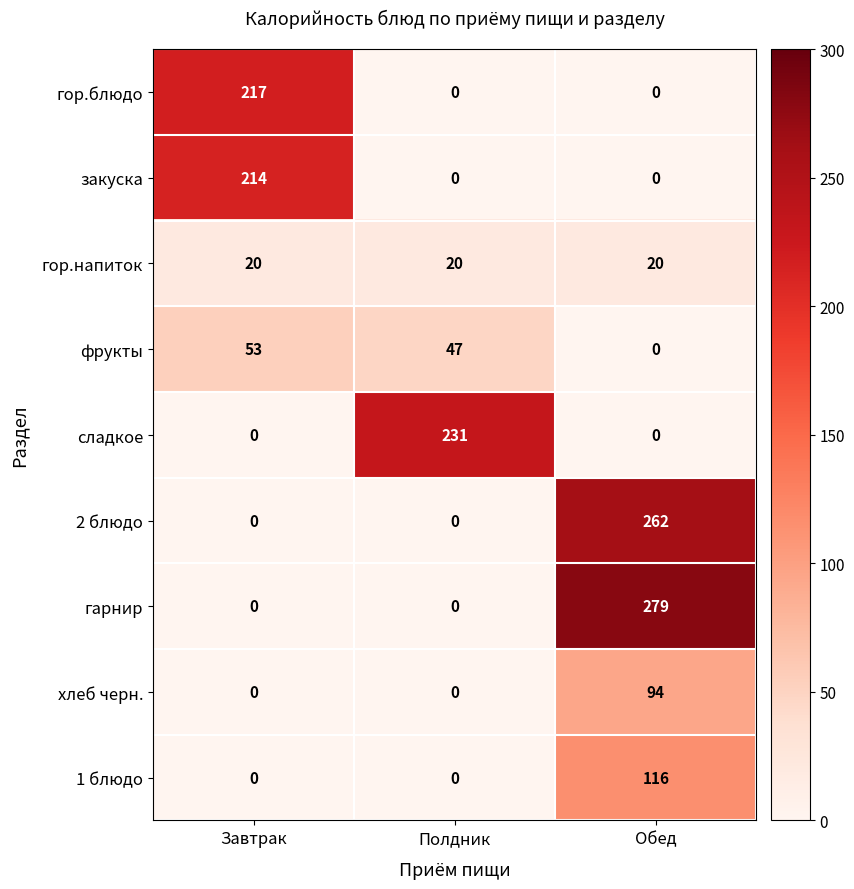

The value of закуска at Обед is 70. True or false?

False